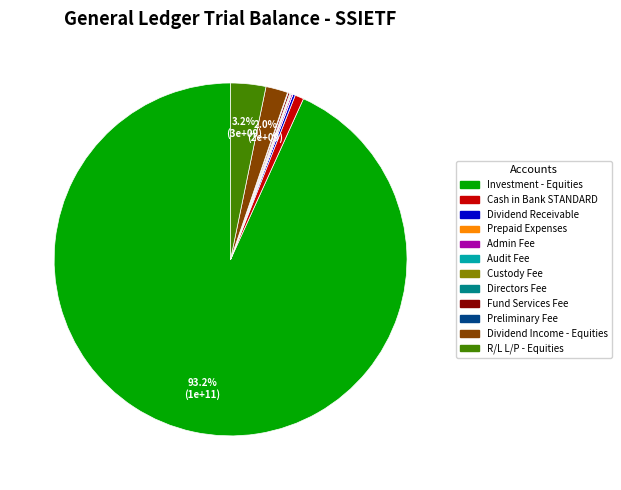

What percentage is NOT represented by Dividend Income - Equities?

98.0%